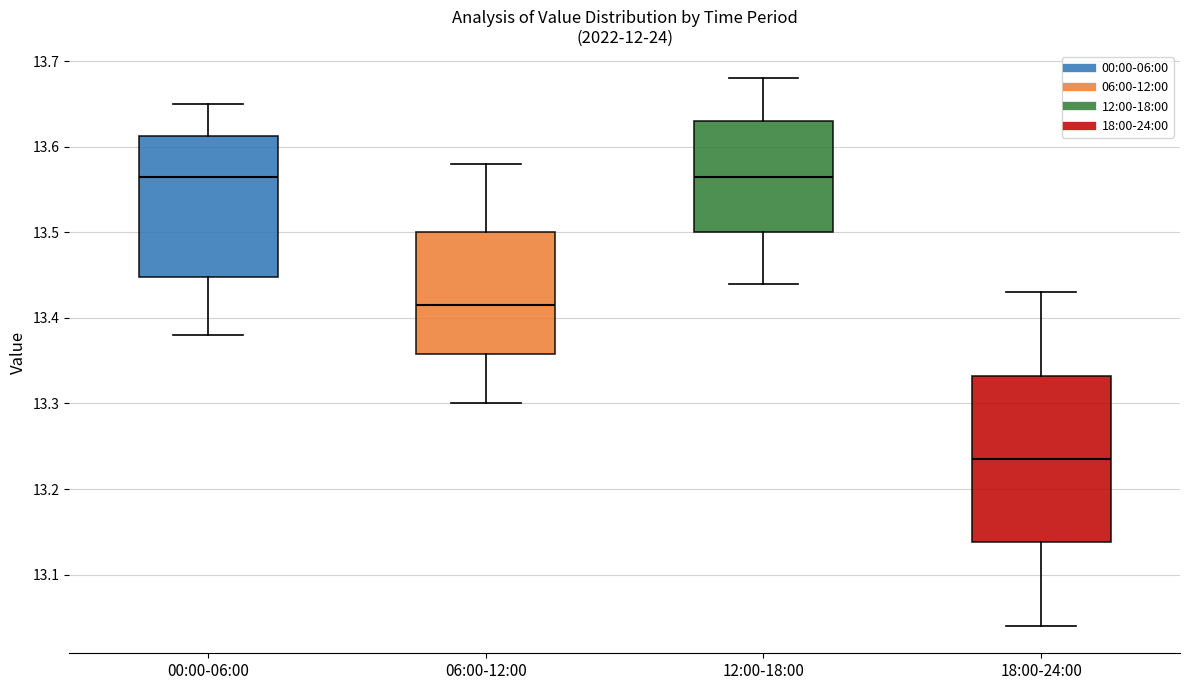

Reading left to right, read every box against the y-axis: the position of its median line, the range the box covers, and the ends of its whiskers. The values are not printed on the chart, so give them approximately, as read against the axis.

00:00-06:00: median 13.57, box 13.45 to 13.61, whiskers 13.38 to 13.65
06:00-12:00: median 13.42, box 13.36 to 13.50, whiskers 13.30 to 13.58
12:00-18:00: median 13.57, box 13.50 to 13.63, whiskers 13.44 to 13.68
18:00-24:00: median 13.24, box 13.14 to 13.33, whiskers 13.04 to 13.43